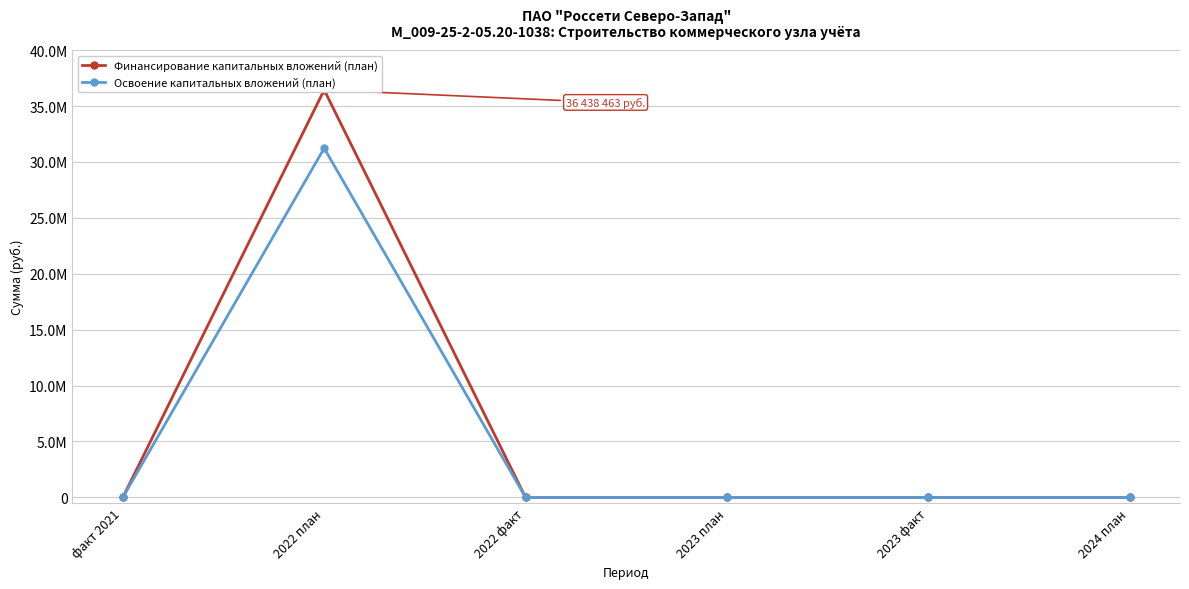

Reading left to right, what are all the values shown in this chart?

Финансирование капитальных вложений (план): факт 2021=0	2022 план=36438463	2022 факт=0	2023 план=0	2023 факт=0	2024 план=0
Освоение капитальных вложений (план): факт 2021=0	2022 план=31226376	2022 факт=0	2023 план=0	2023 факт=0	2024 план=0